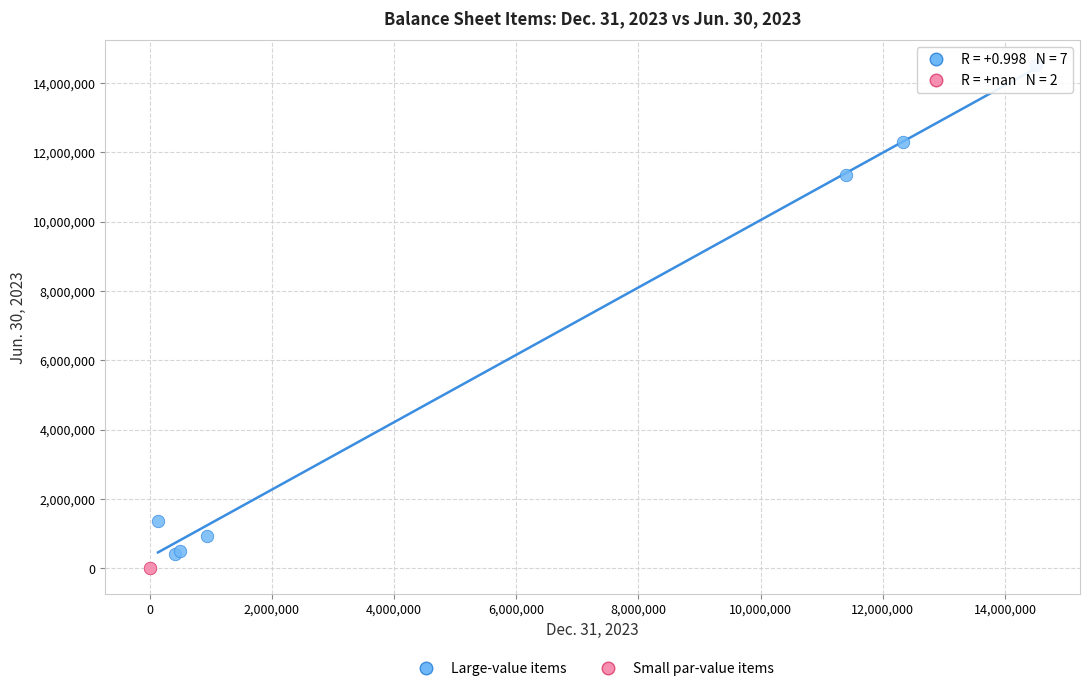

Which series reaches the maximum Y coordinate?

Large-value items